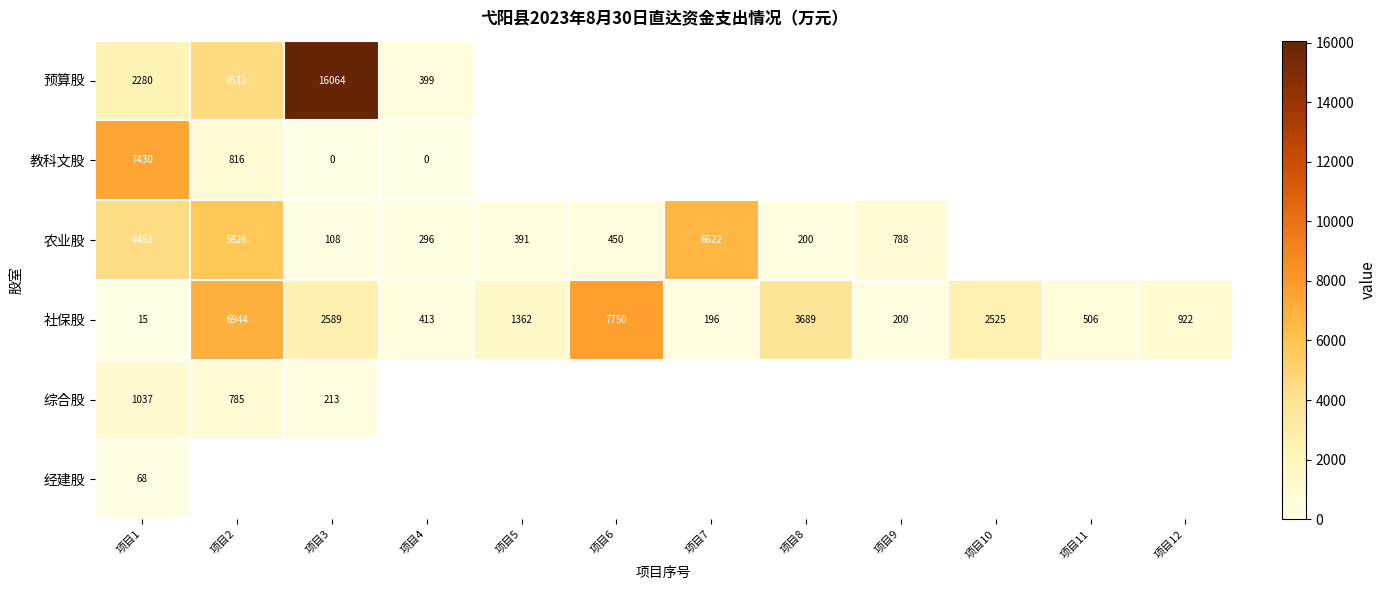

Is the value of 社保股 at 项目1 greater than the value of 农业股 at 项目4?

No